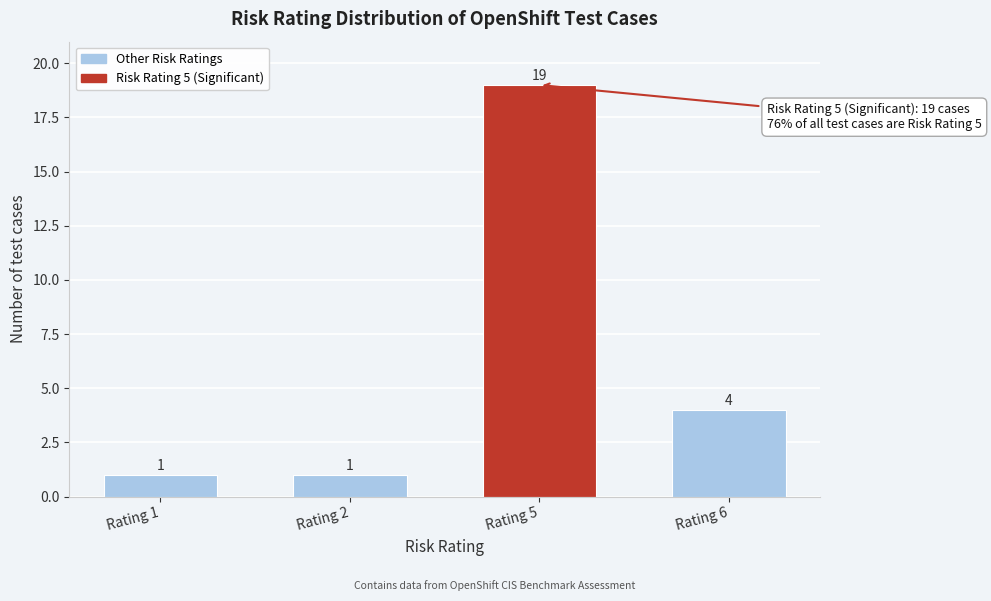

Reading left to right, what are all the values shown in this chart?

Rating 1=1	Rating 2=1	Rating 5=19	Rating 6=4